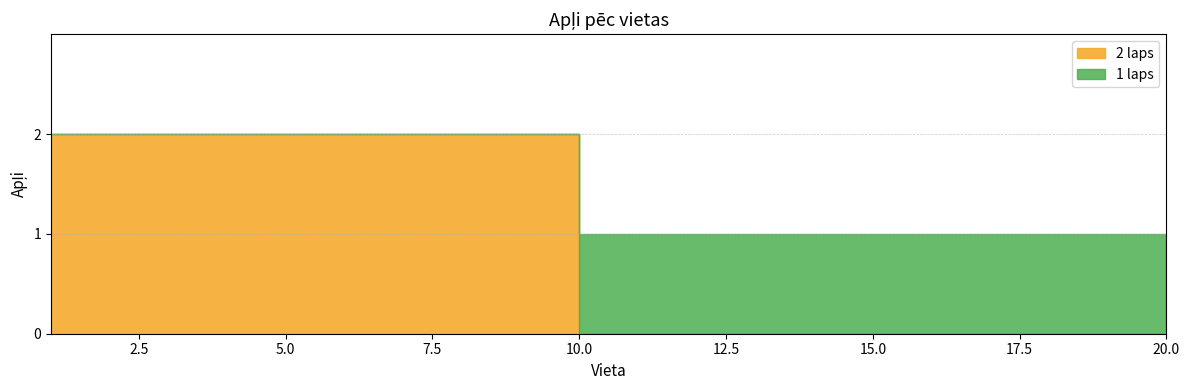

The 2 laps series shows 1 at 12. True or false?

False